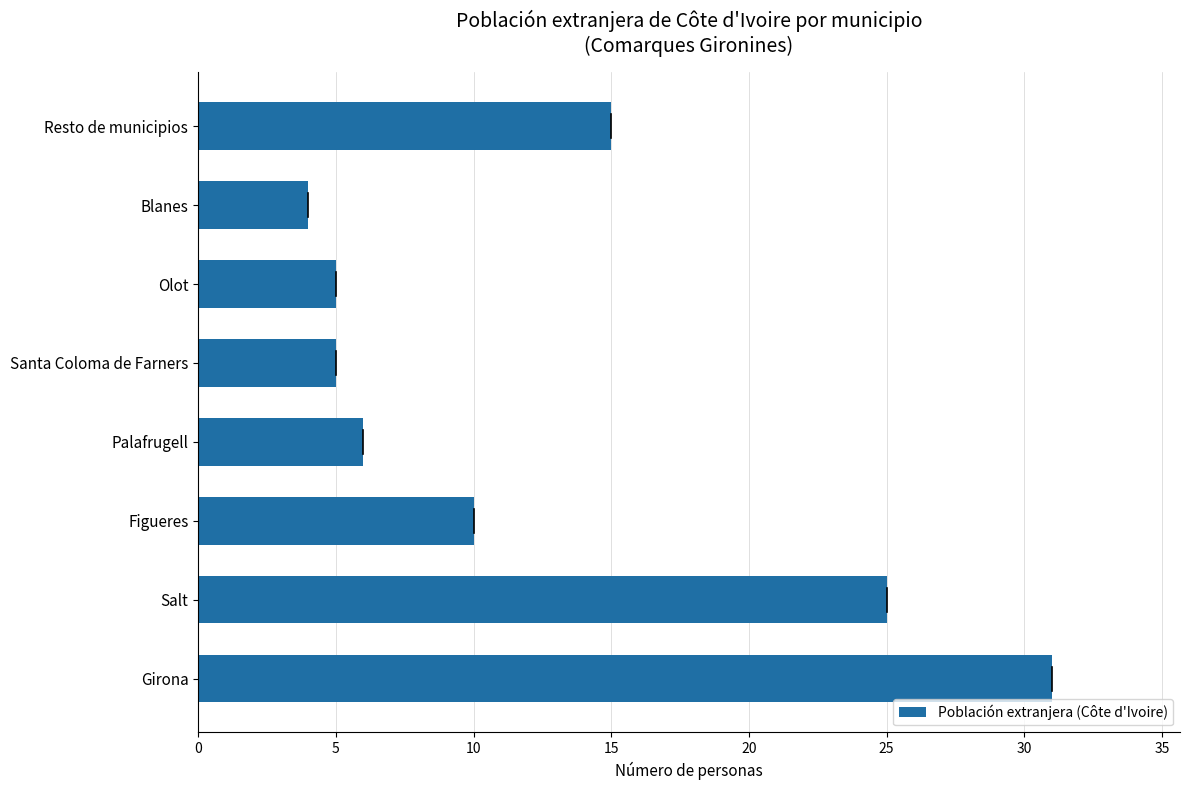

Does the chart contain stacked bars?

No